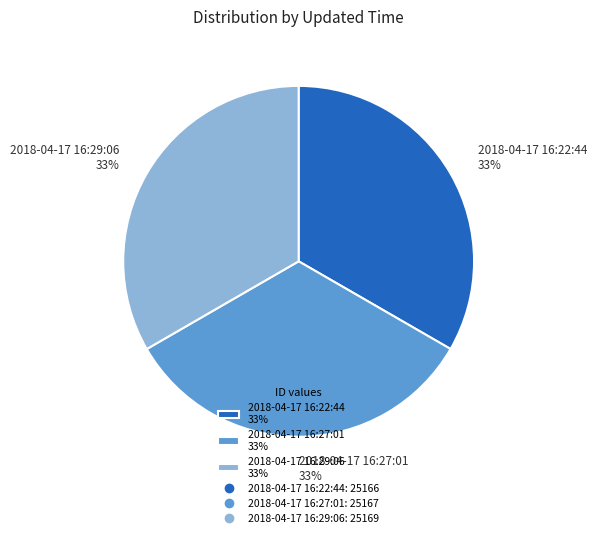

Count the number of slices in the pie.

3